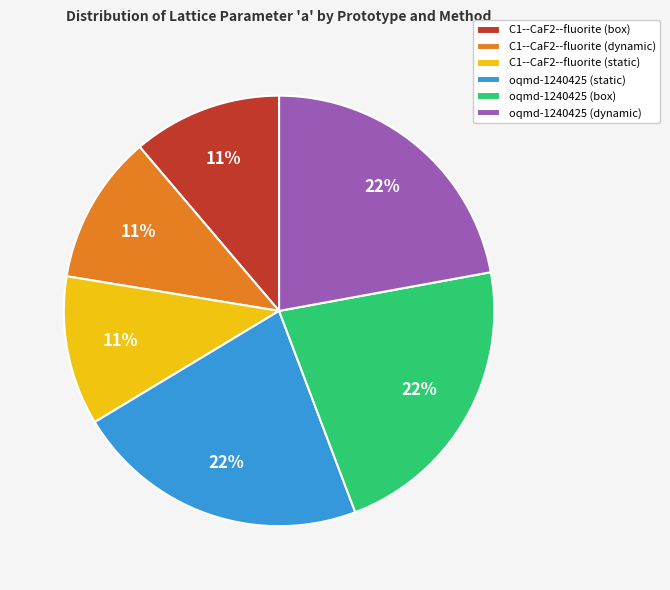

How many slices are in this pie chart?

6